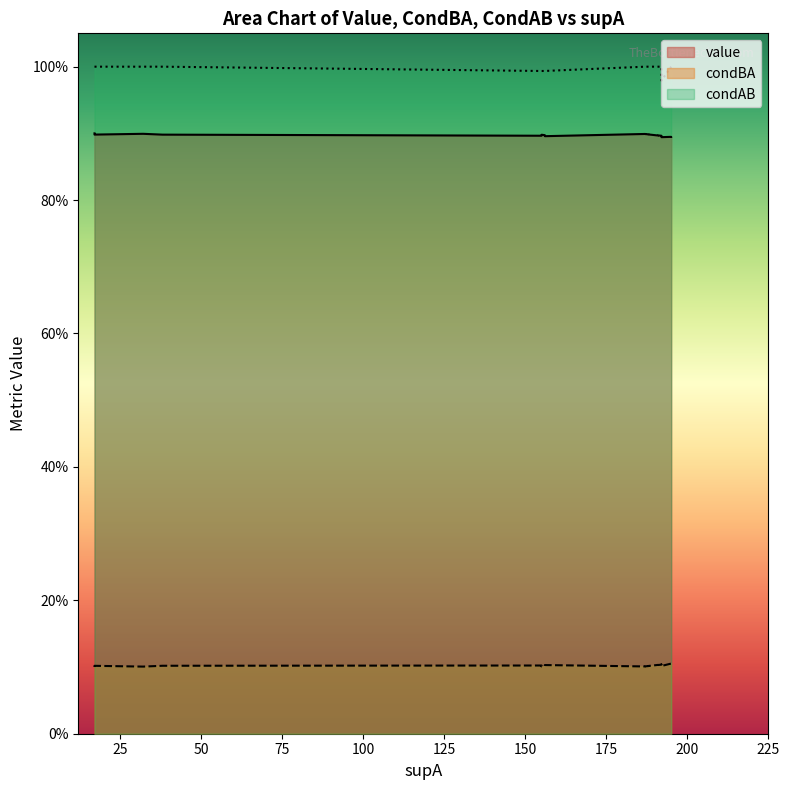

What is the difference between the highest and lowest values at 32?

0.9